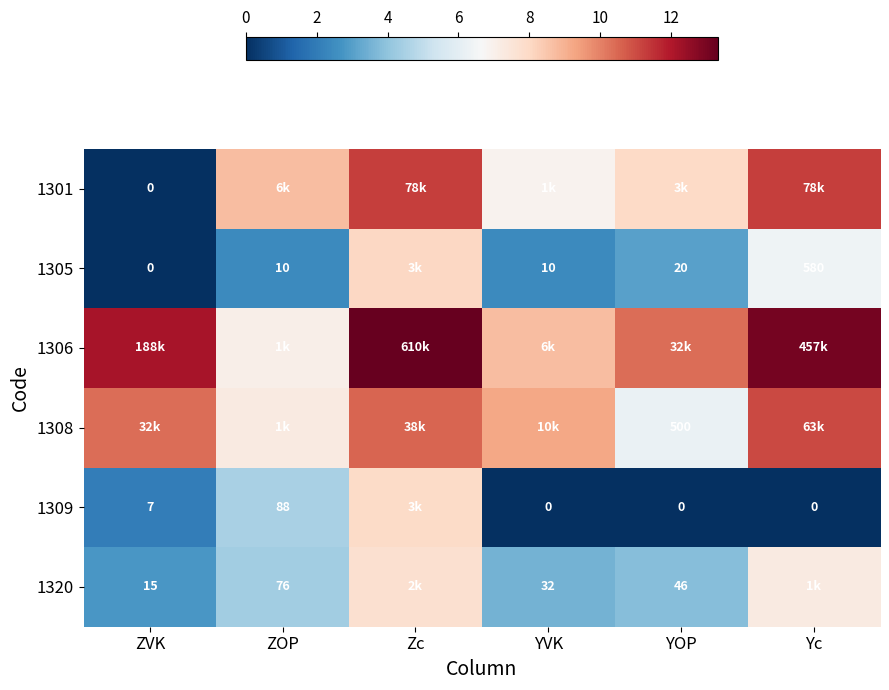

Is the value of 1320 at YVK greater than the value of 1308 at YOP?

No